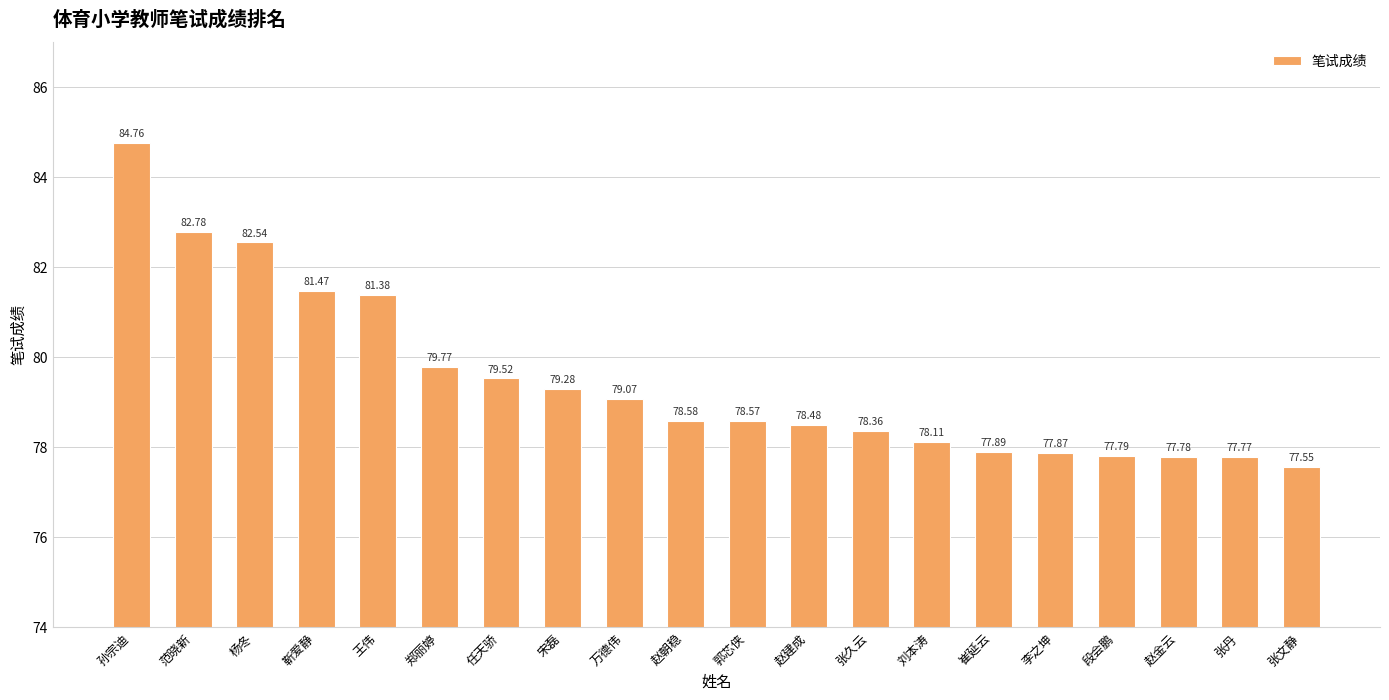

The value at 赵朝稳 is 78.6. True or false?

True